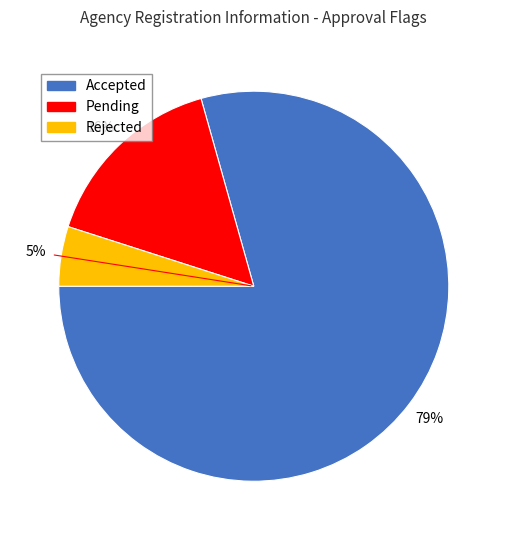

What is the smallest slice in the pie chart?

Rejected